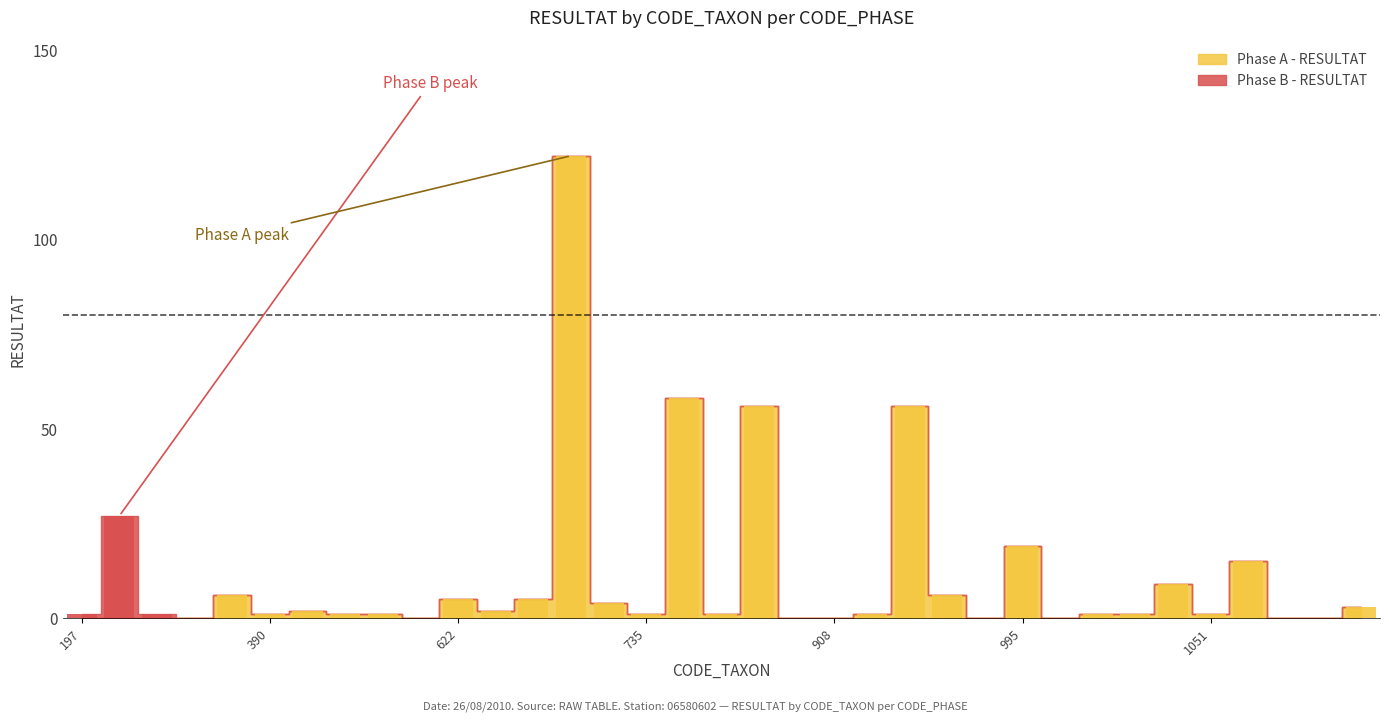

Count the number of categories in the chart.

35